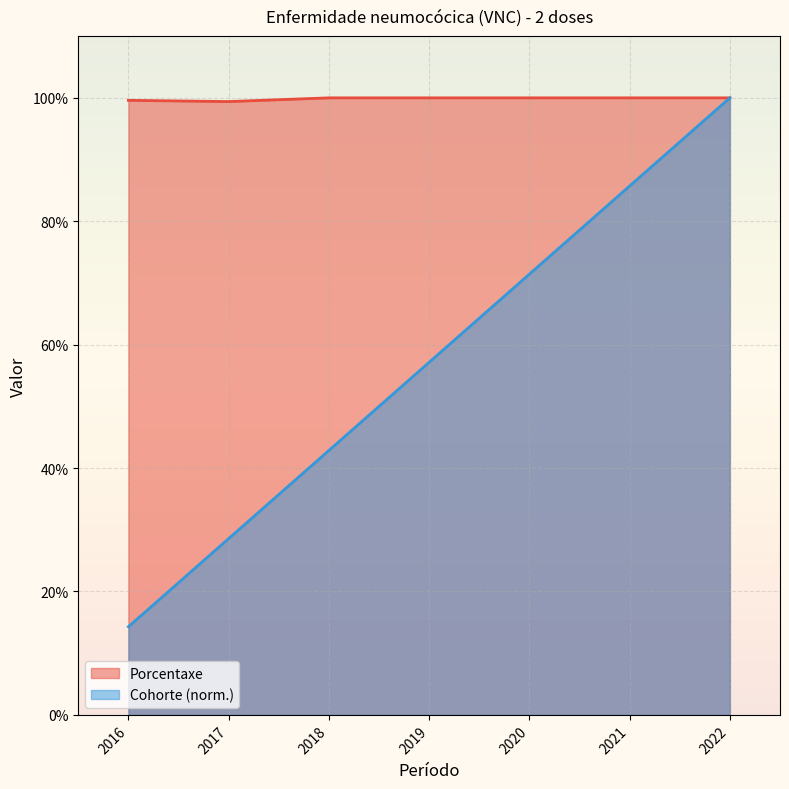

Rank the series at 2016 from highest to lowest value.

Porcentaxe, Cohorte (norm.)